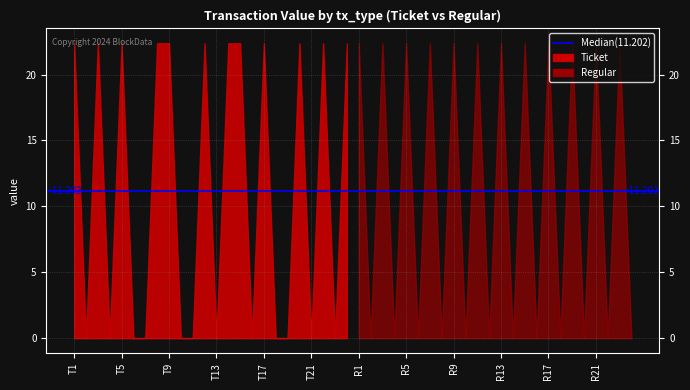

List the labels in order of Ticket value, largest first.

0, 2, 4, 7, 8, 11, 13, 14, 16, 19, 21, 23, 1, 3, 5, 6, 9, 10, 12, 15, 17, 18, 20, 22